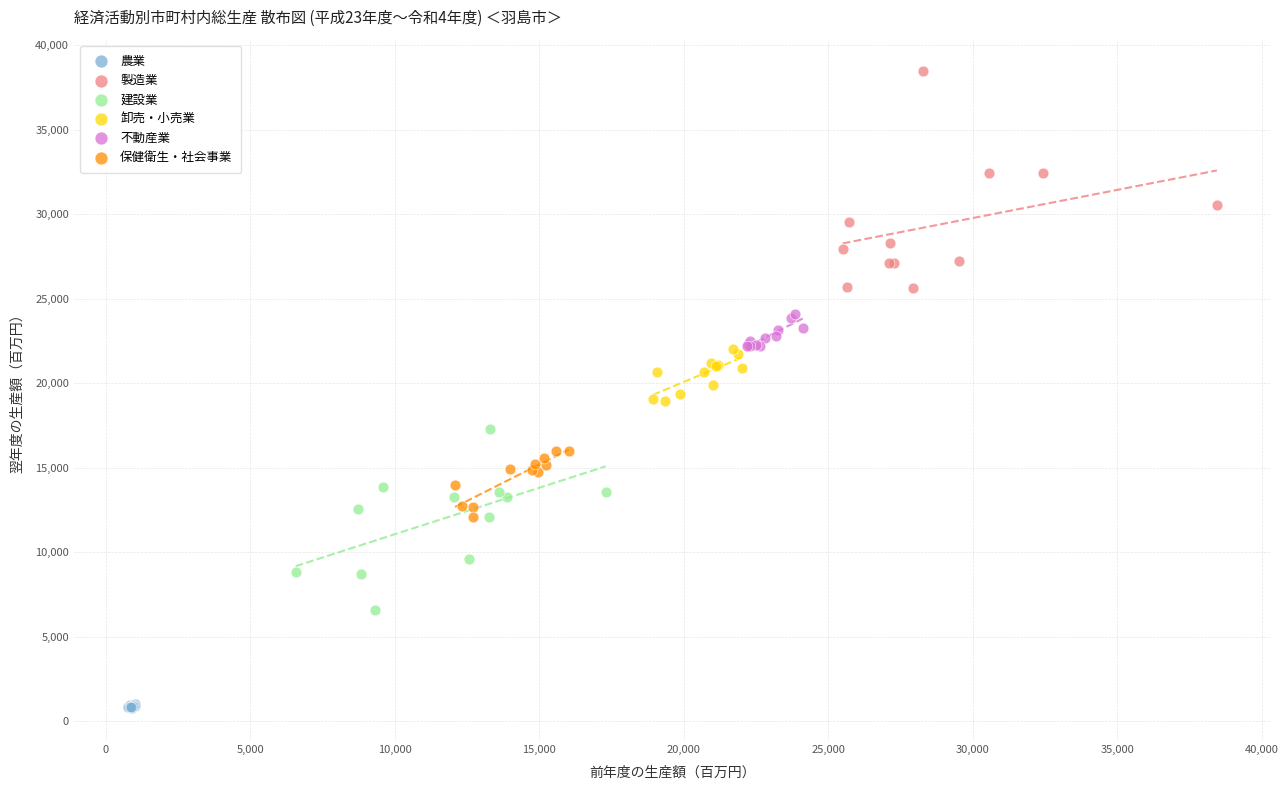

Which series reaches the maximum Y coordinate?

製造業